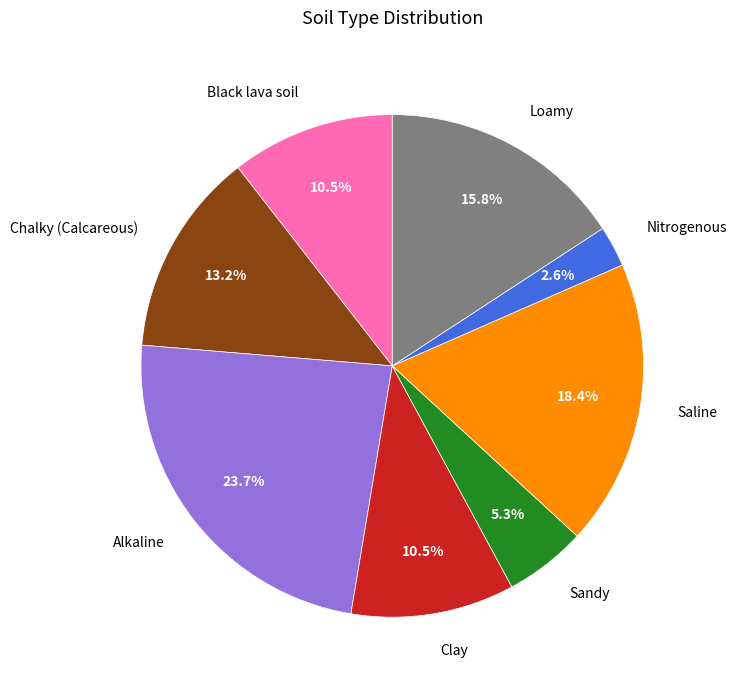

Which category has the smallest portion of the pie?

Nitrogenous